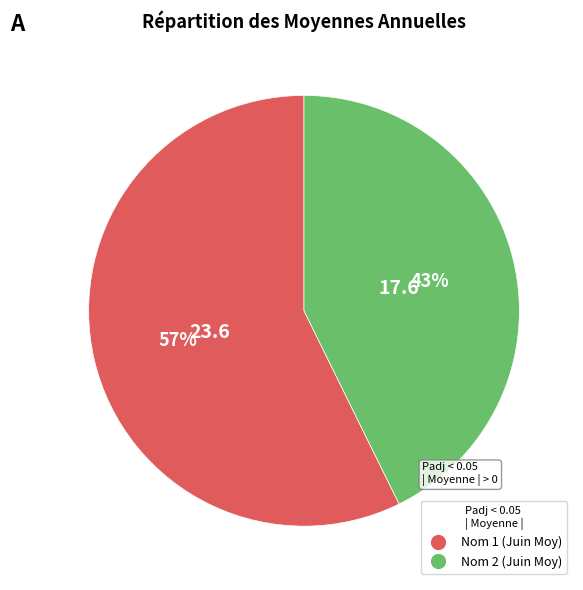

Between Nom 1 and Nom 2, which is larger?

Nom 1